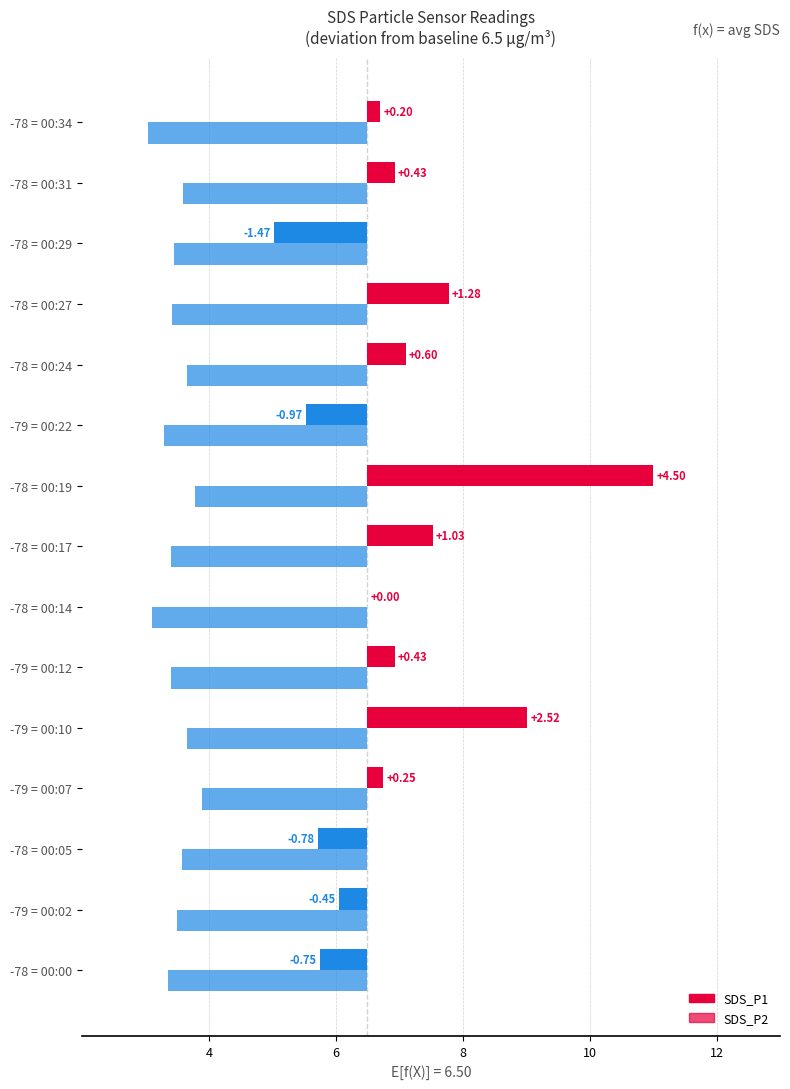

Which series has the widest spread of values?

SDS_P1